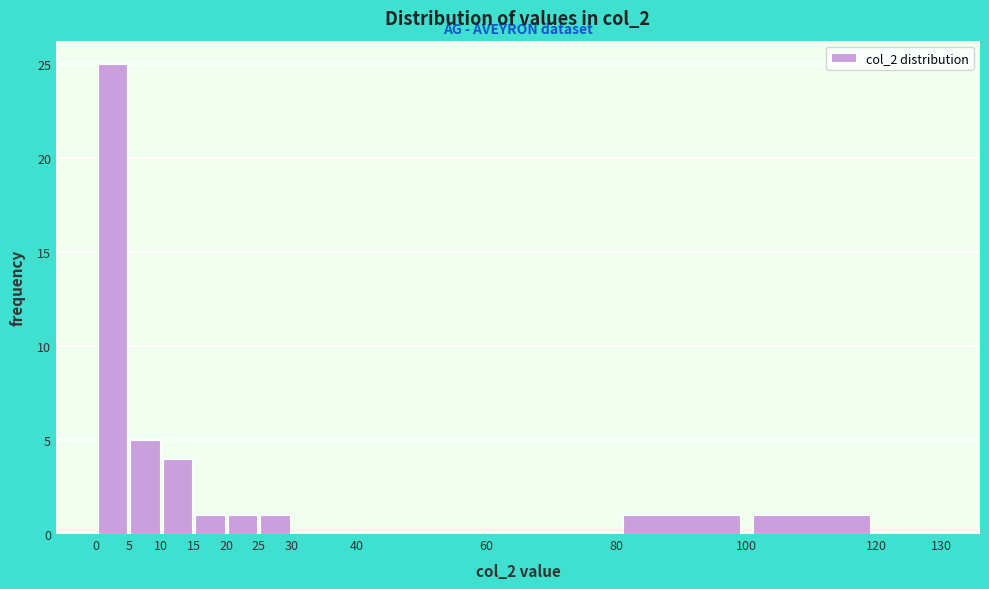

Over which range of the x-axis is the bar tallest?

0 to 5